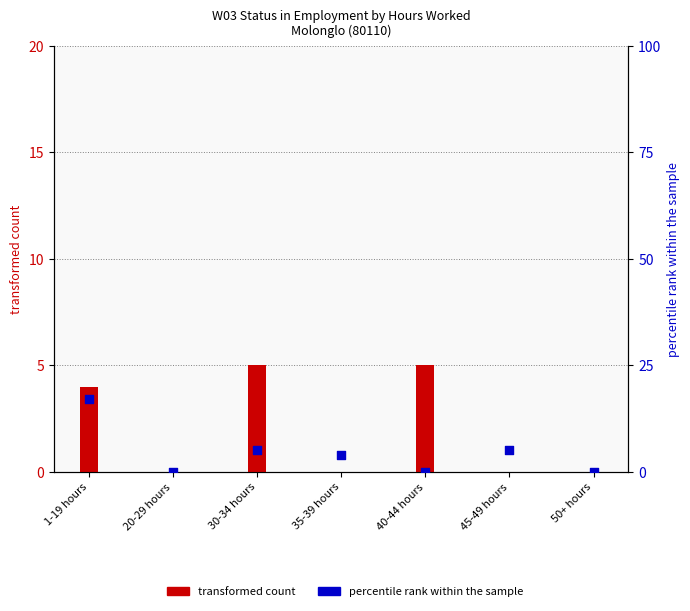

Which series contains the lowest Y value?

transformed count